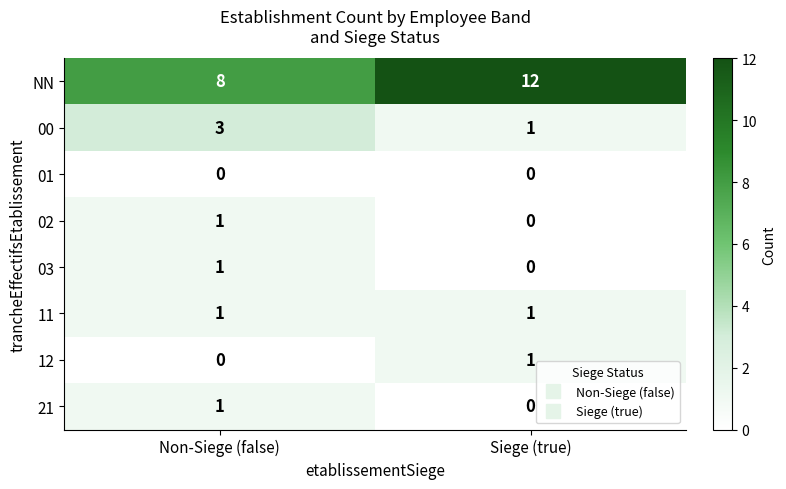

The 00 series shows 5 at Non-Siege (false). True or false?

False